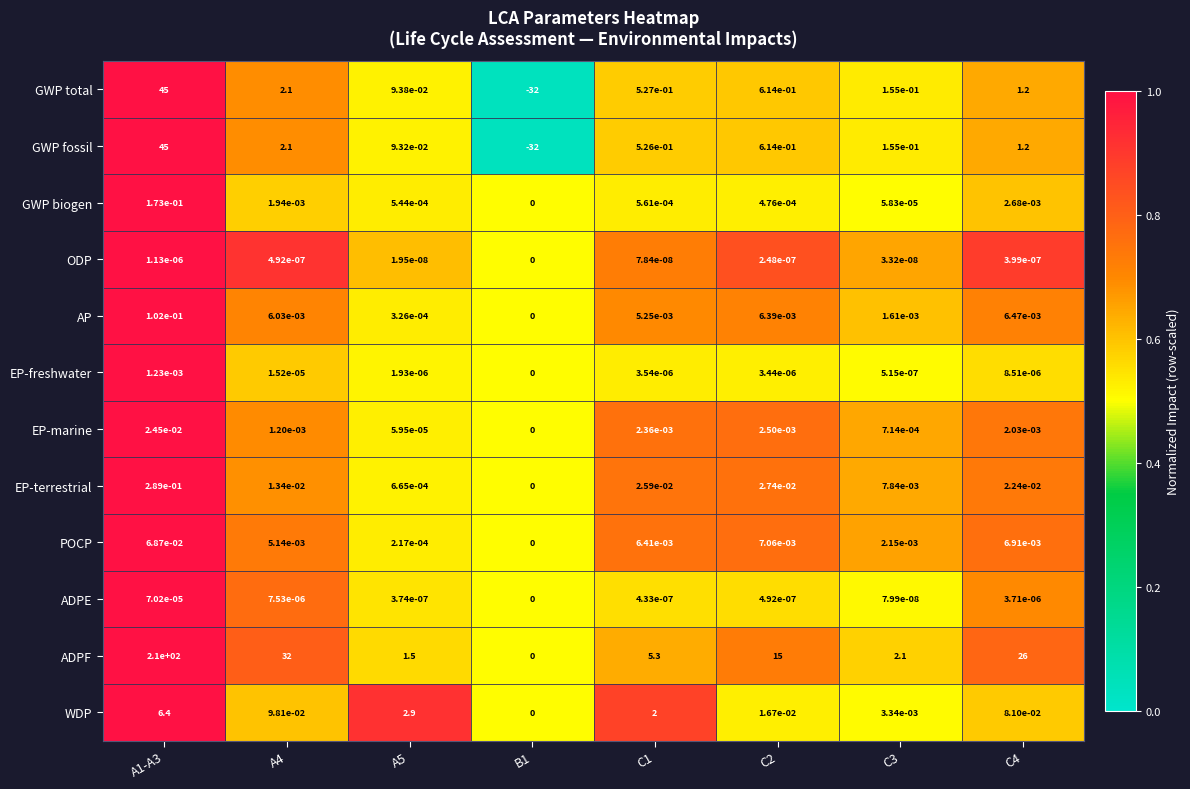

Which series has the widest spread of values?

ADPF